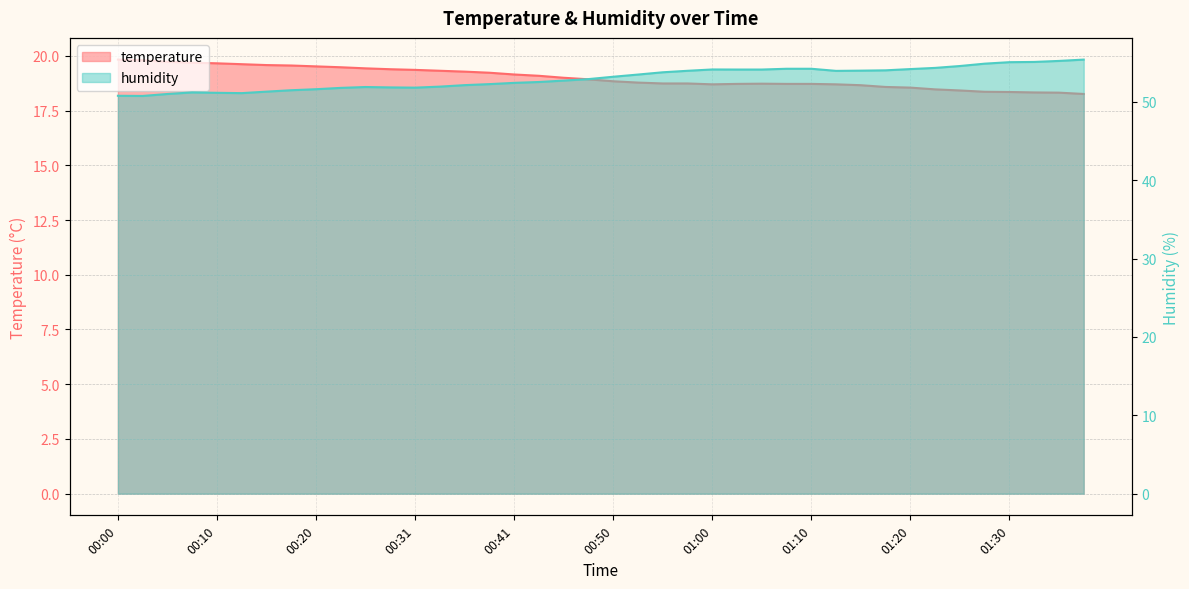

Reading left to right, what are all the values shown in this chart?

temperature: 00:00=19.8	00:03=19.8	00:05=19.7	00:08=19.7	00:10=19.7	00:13=19.6	00:15=19.6	00:18=19.6	00:20=19.5	00:23=19.5	00:25=19.4	00:28=19.4	00:31=19.4	00:33=19.3	00:36=19.3	00:38=19.2	00:41=19.1	00:43=19.1	00:46=19.0	00:48=18.9	00:50=18.8	00:53=18.8	00:56=18.7	00:58=18.7	01:00=18.7	01:03=18.7	01:05=18.7	01:08=18.7	01:10=18.7	01:13=18.7	01:15=18.7	01:18=18.6	01:20=18.6	01:23=18.5	01:25=18.4	01:27=18.4	01:30=18.4	01:32=18.3	01:35=18.3	01:37=18.3
humidity: 00:00=50.8	00:03=50.8	00:05=51.0	00:08=51.2	00:10=51.2	00:13=51.1	00:15=51.3	00:18=51.5	00:20=51.6	00:23=51.8	00:25=51.9	00:28=51.9	00:31=51.8	00:33=52.0	00:36=52.1	00:38=52.3	00:41=52.4	00:43=52.5	00:46=52.7	00:48=52.9	00:50=53.2	00:53=53.5	00:56=53.8	00:58=54.0	01:00=54.1	01:03=54.1	01:05=54.1	01:08=54.2	01:10=54.2	01:13=54.0	01:15=54.0	01:18=54.0	01:20=54.2	01:23=54.3	01:25=54.6	01:27=54.9	01:30=55.1	01:32=55.1	01:35=55.2	01:37=55.4